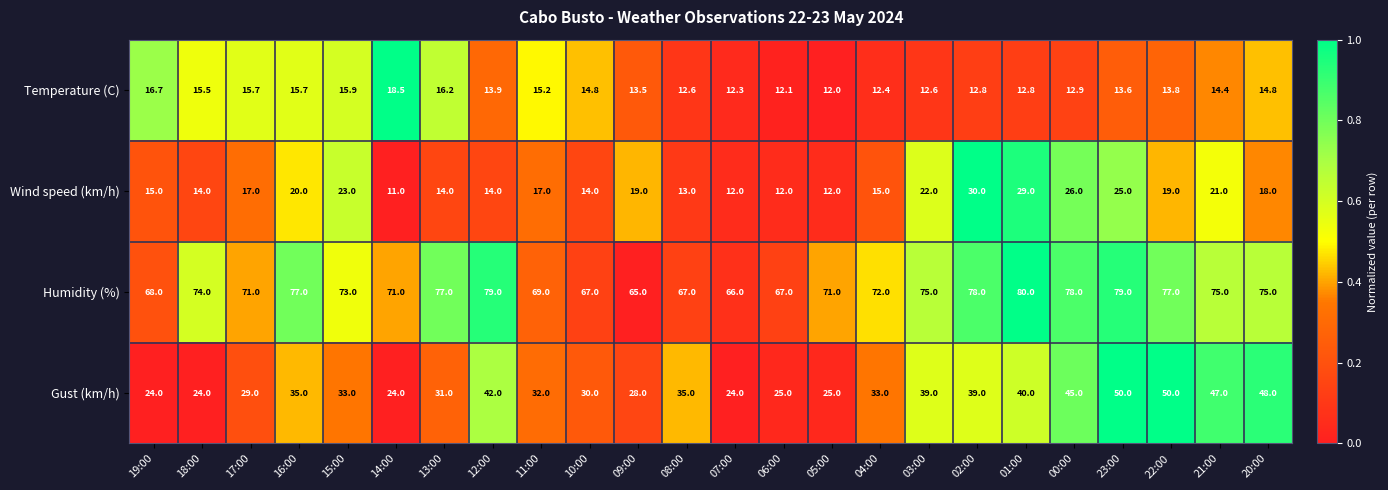

Read the Humidity (%) value at 12:00.

79.0